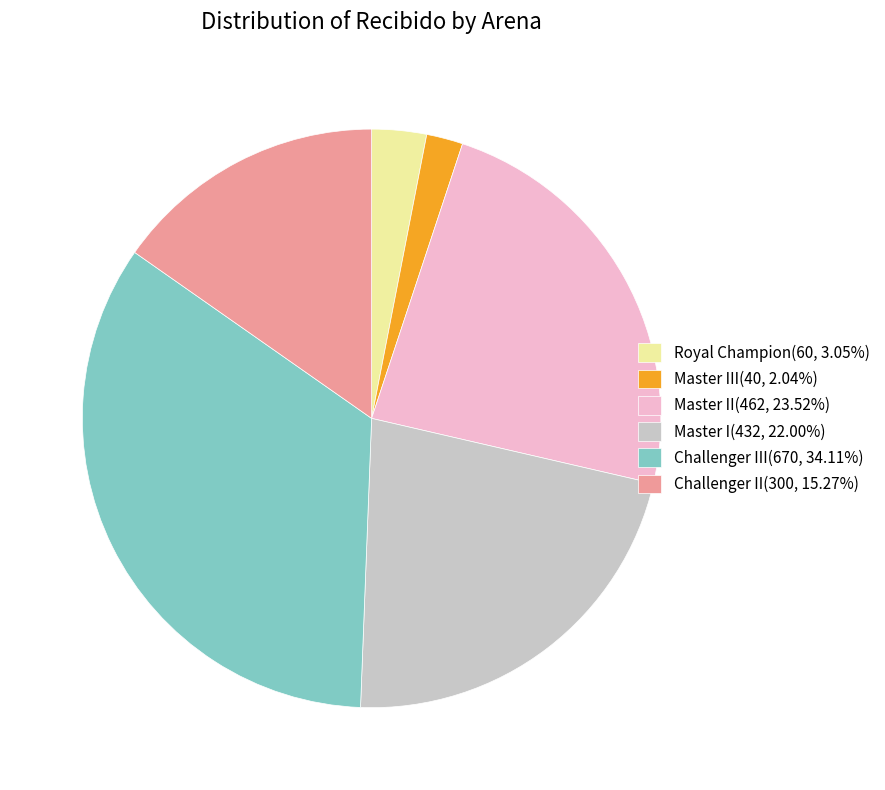

Does Master I(432, 22.00%) represent more than half of the total?

No